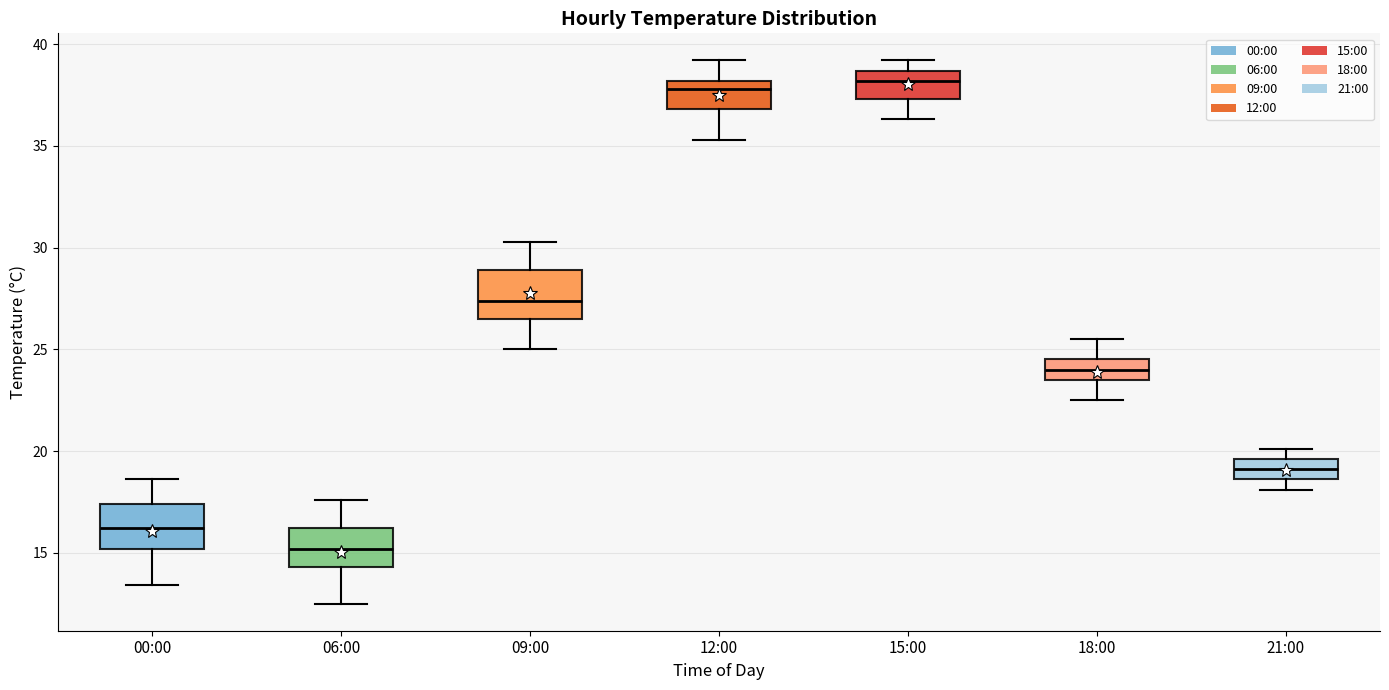

Reading left to right, read every box against the y-axis: the position of its median line, the range the box covers, and the ends of its whiskers. The values are not printed on the chart, so give them approximately, as read against the axis.

00:00: median 16.0, box 15.0 to 17.5, whiskers 13.5 to 18.5
06:00: median 15.0, box 14.5 to 16.0, whiskers 12.5 to 17.5
09:00: median 27.5, box 26.5 to 29.0, whiskers 25.0 to 30.5
12:00: median 38.0 (just below the box's upper edge), box 37.0 to 38.0, whiskers 35.5 to 39.0
15:00: median 38.0, box 37.5 to 38.5, whiskers 36.5 to 39.0
18:00: median 24.0, box 23.5 to 24.5, whiskers 22.5 to 25.5
21:00: median 19.0, box 18.5 to 19.5, whiskers 18.0 to 20.0